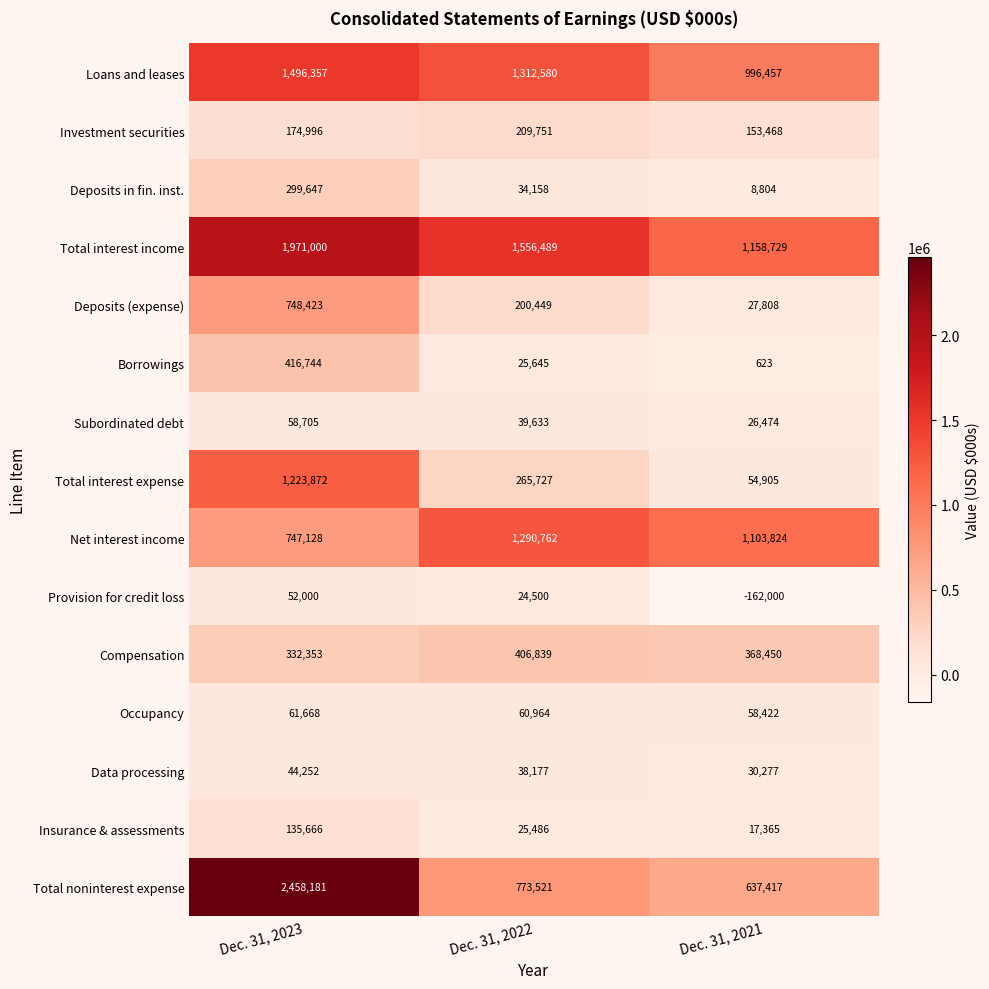

What is the difference between the highest and lowest values at Dec. 31, 2021?

1320729